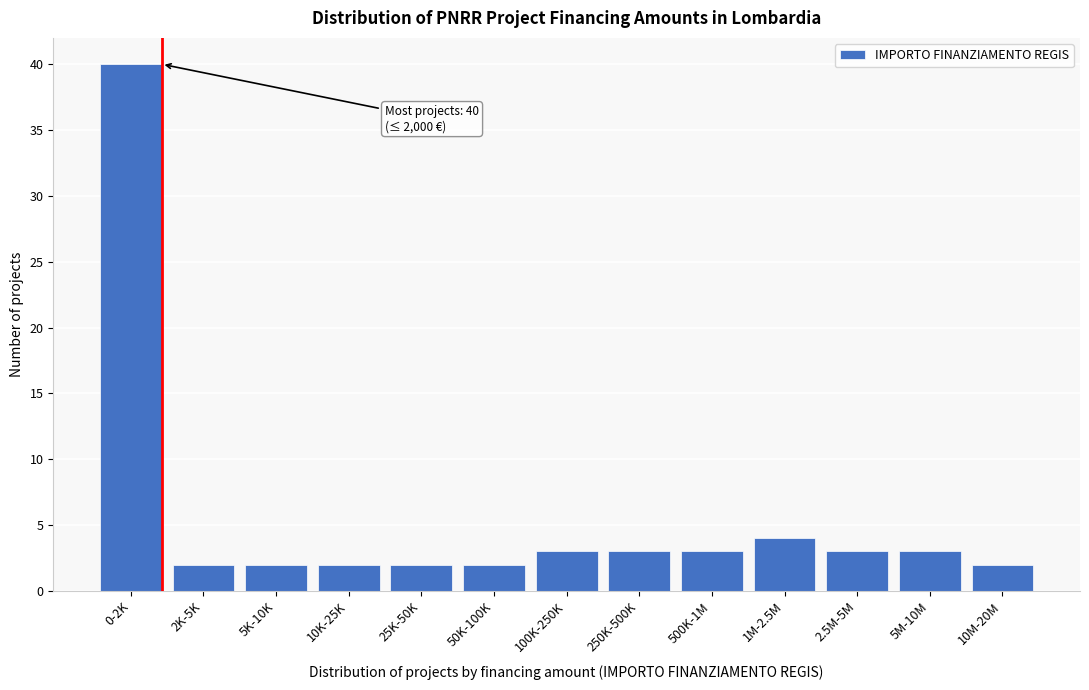

Reading right to left, what are all the values shown in this chart?

2	3	3	4	3	3	3	2	2	2	2	2	40